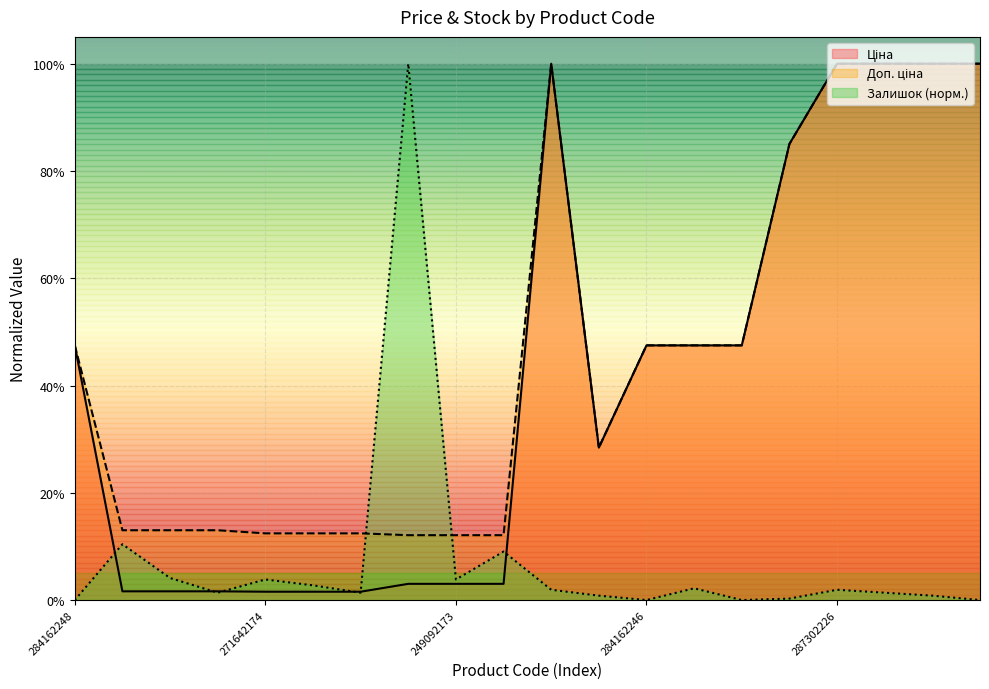

What is the highest value of the Ціна series?

1.0